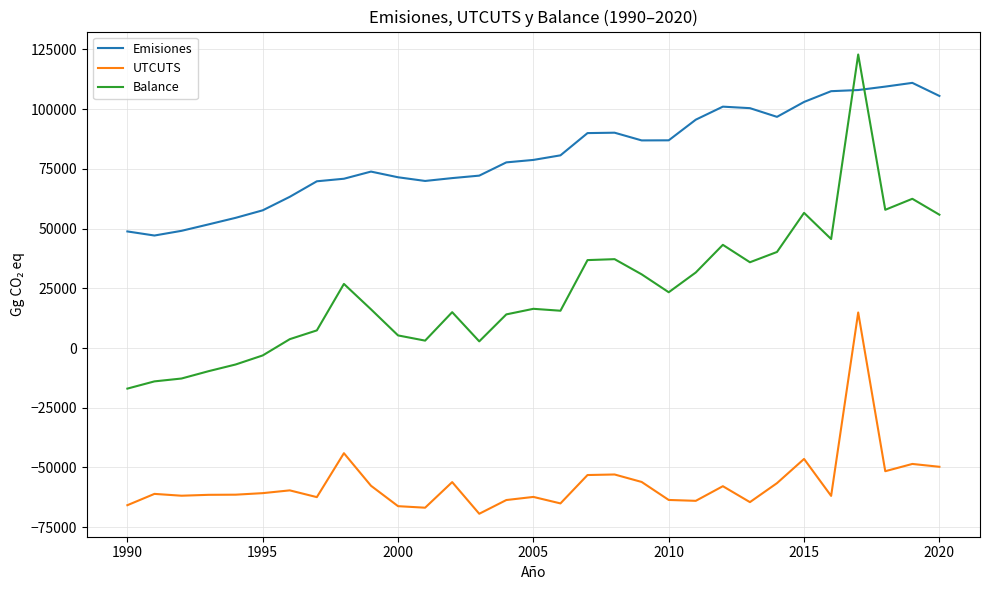

Rank the series by their average value, from lowest to highest.

UTCUTS, Balance, Emisiones